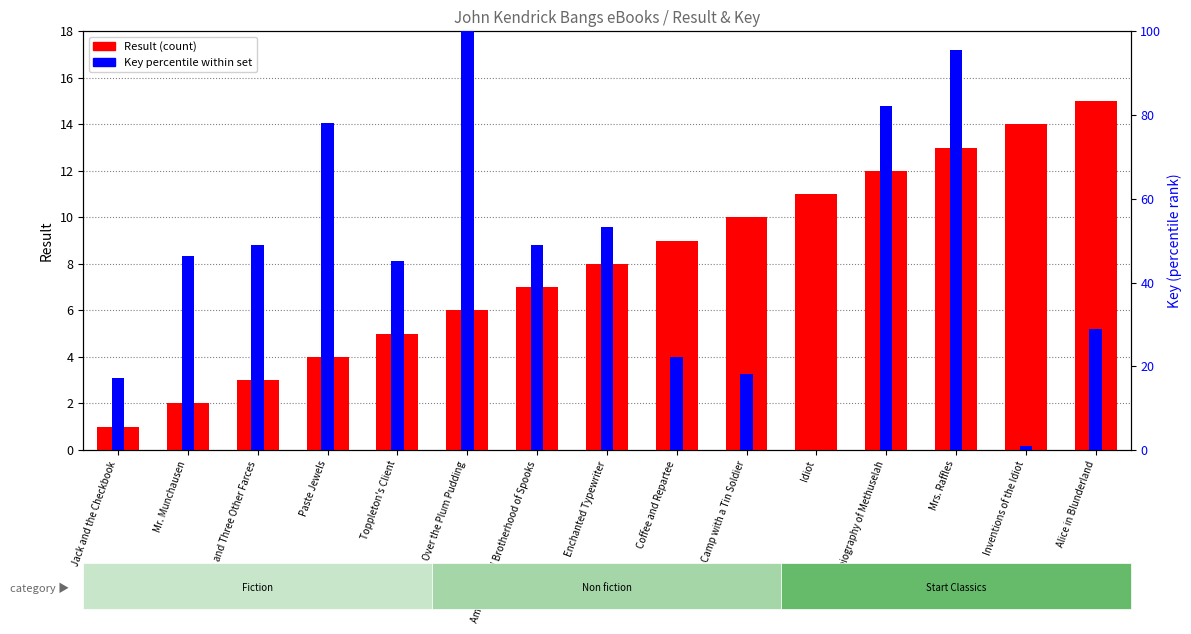

What is the greatest value displayed?

100.0